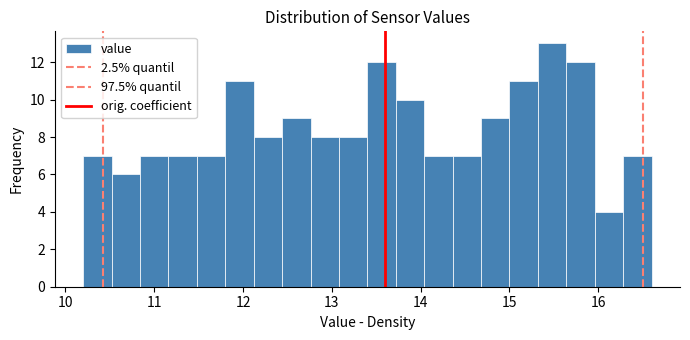

Read against the x-axis, roughly where is the centre of the tallest bar?

15.5